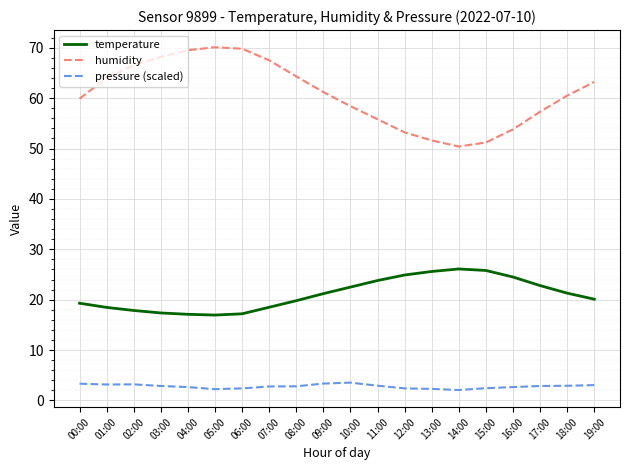

What is the lowest value of the pressure (scaled) series?

2.1